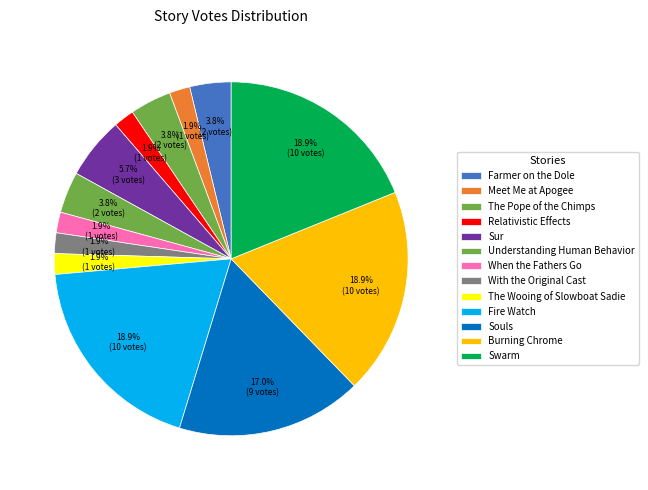

Rank the categories by value from lowest to highest.

Meet Me at Apogee, Relativistic Effects, When the Fathers Go, With the Original Cast, The Wooing of Slowboat Sadie, Farmer on the Dole, The Pope of the Chimps, Understanding Human Behavior, Sur, Souls, Fire Watch, Burning Chrome, Swarm